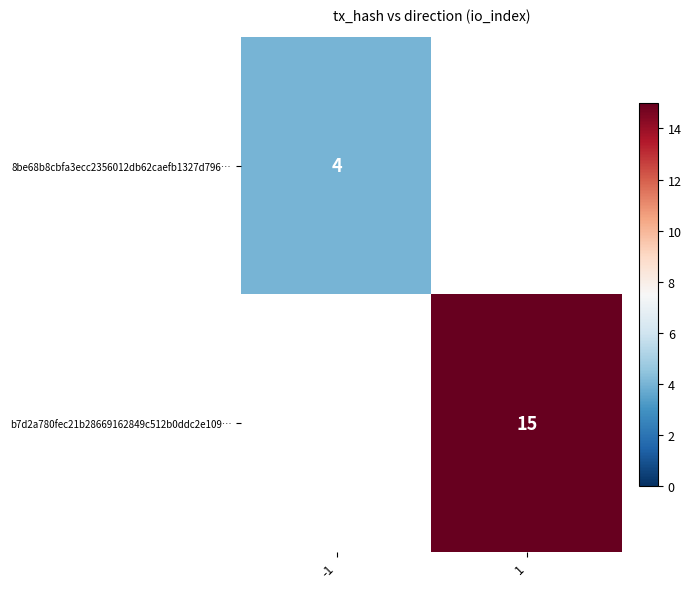

Which category has the highest value in the 8be68b8cbfa3ecc2356012db62caefb1327d796… series?

-1